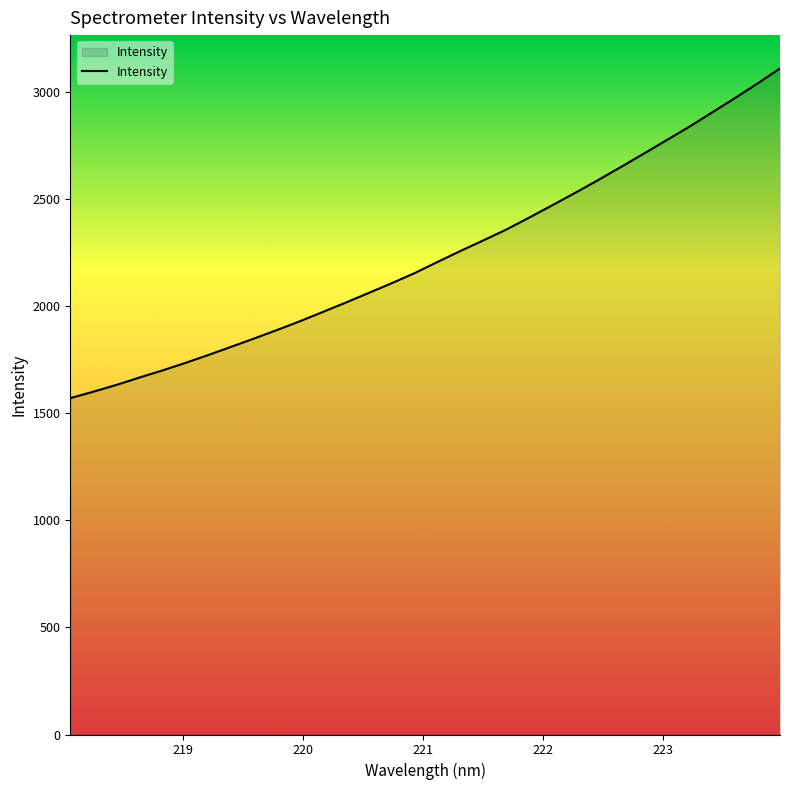

What is the smallest value displayed?

1570.4